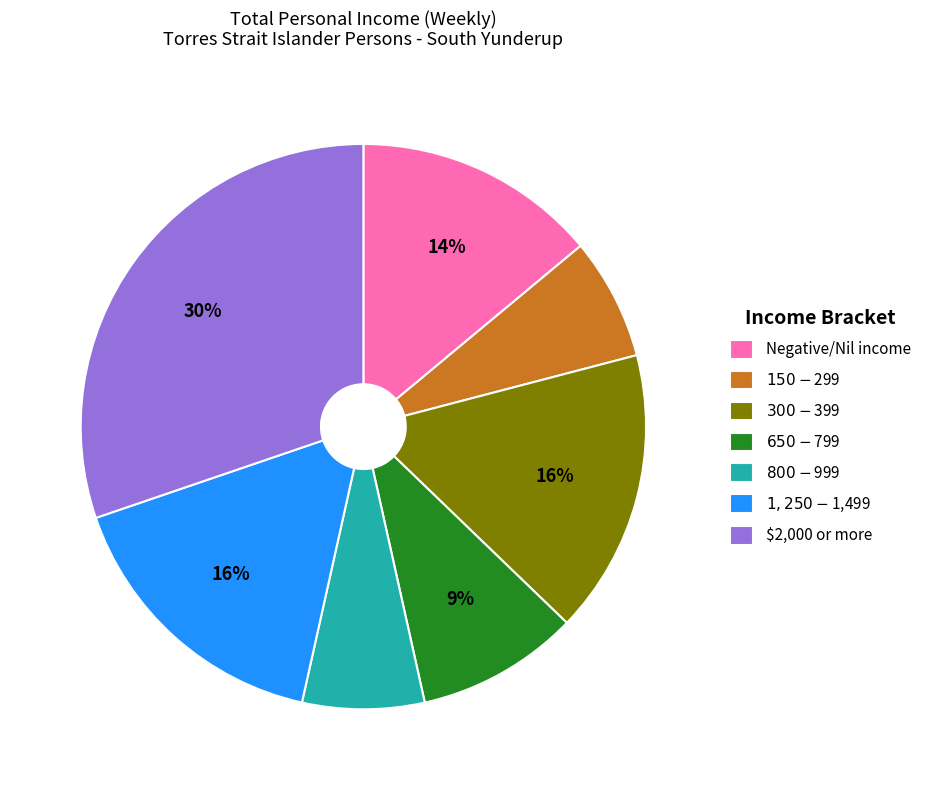

Does any single category account for the majority?

No